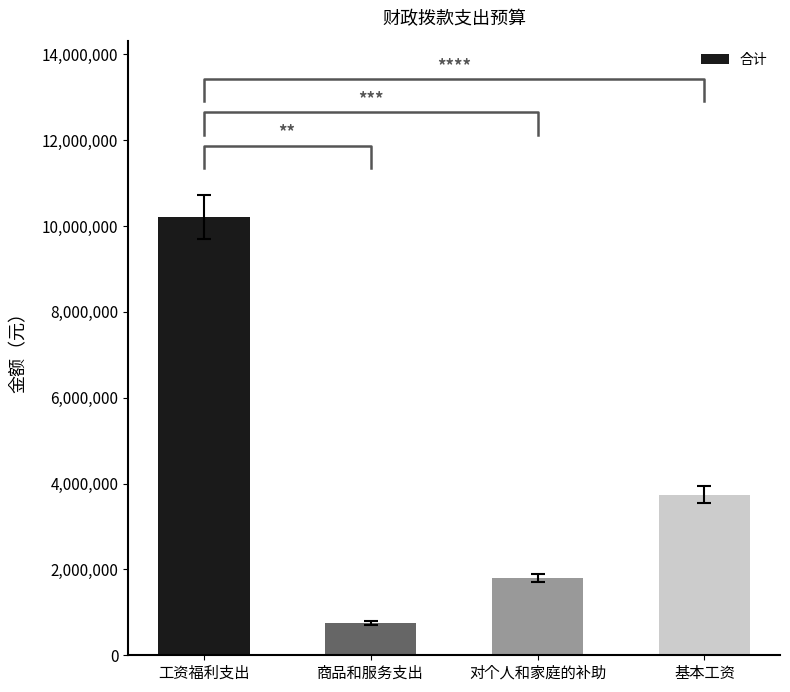

At which label does the data first exceed 3746244?

工资福利支出